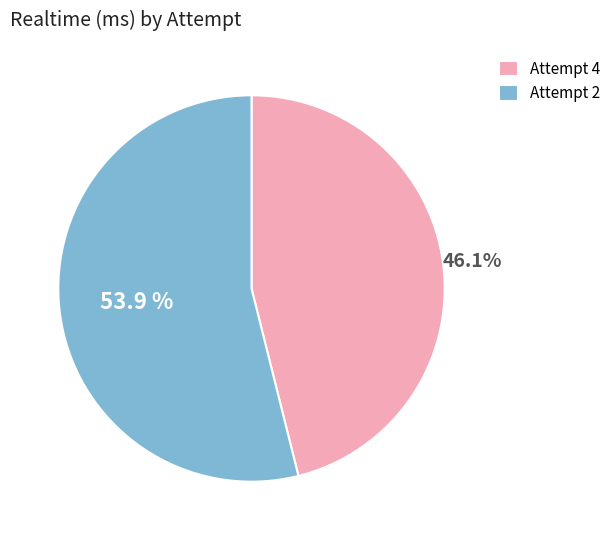

What is the majority slice?

Attempt 2